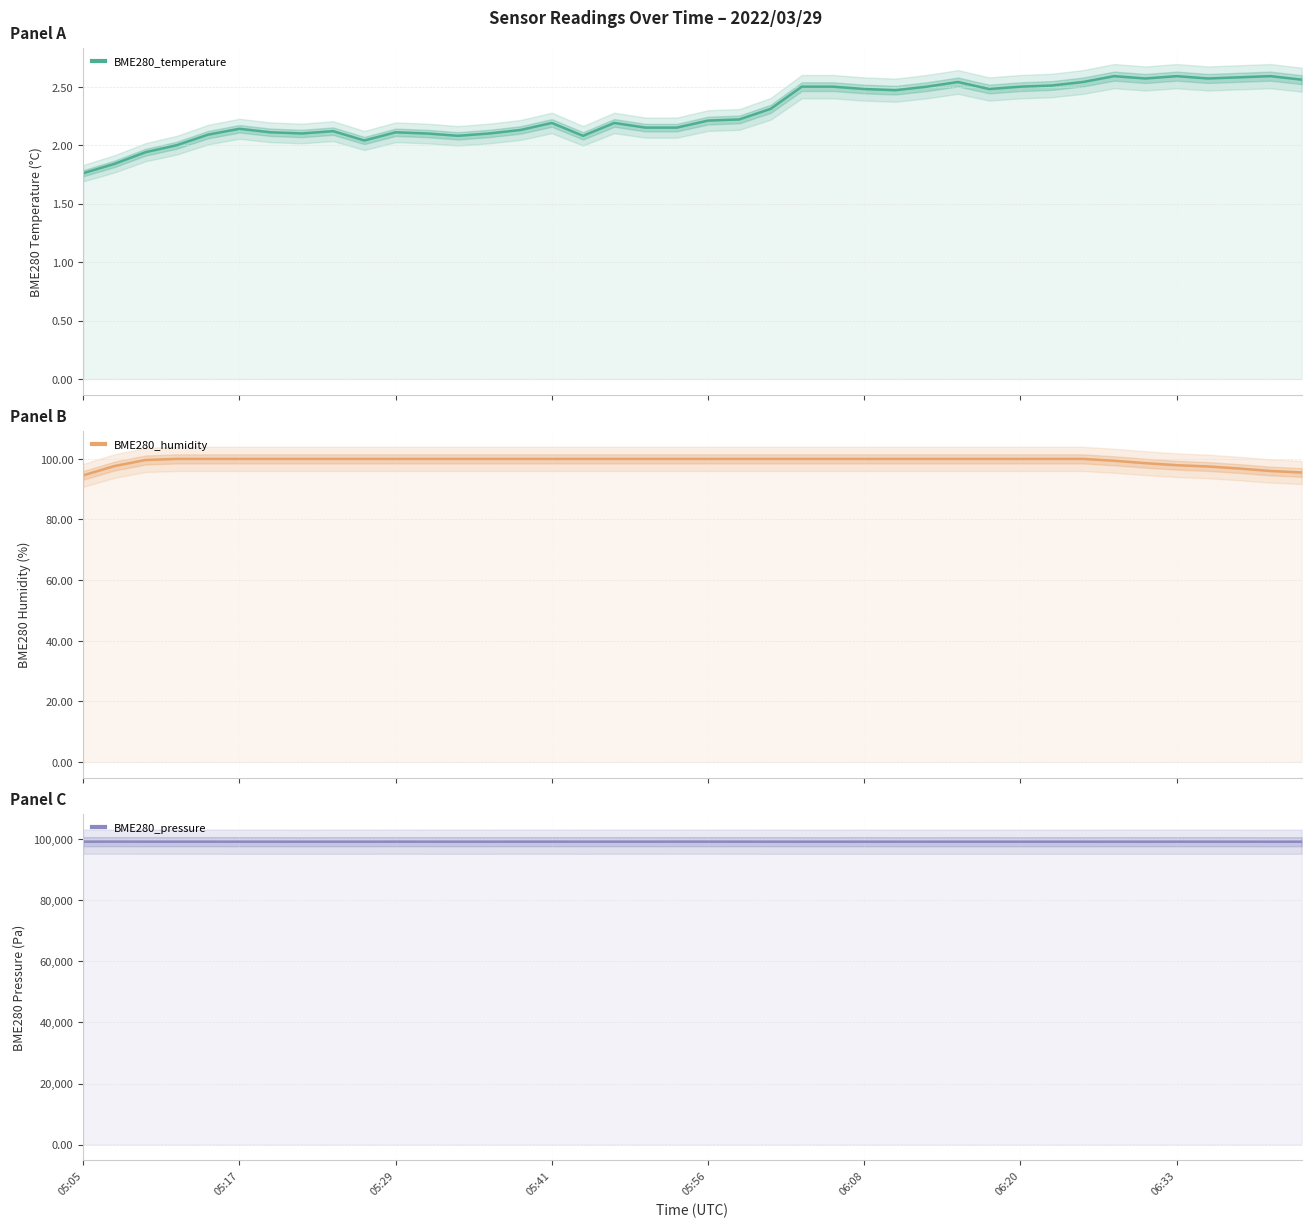

What is the sum of all BME280_humidity values?

3973.6